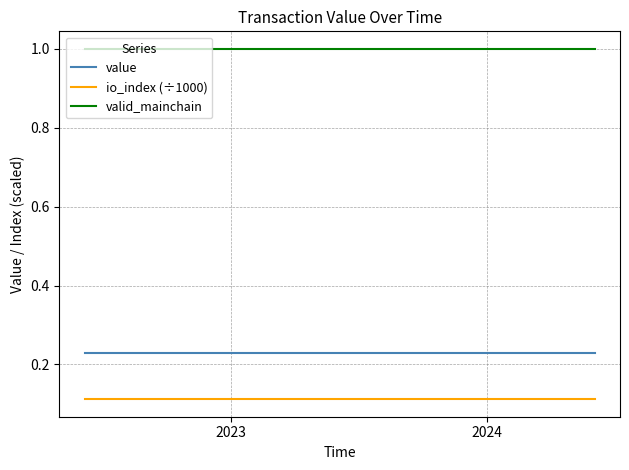

True or false: value and valid_mainchain intersect in this chart.

False